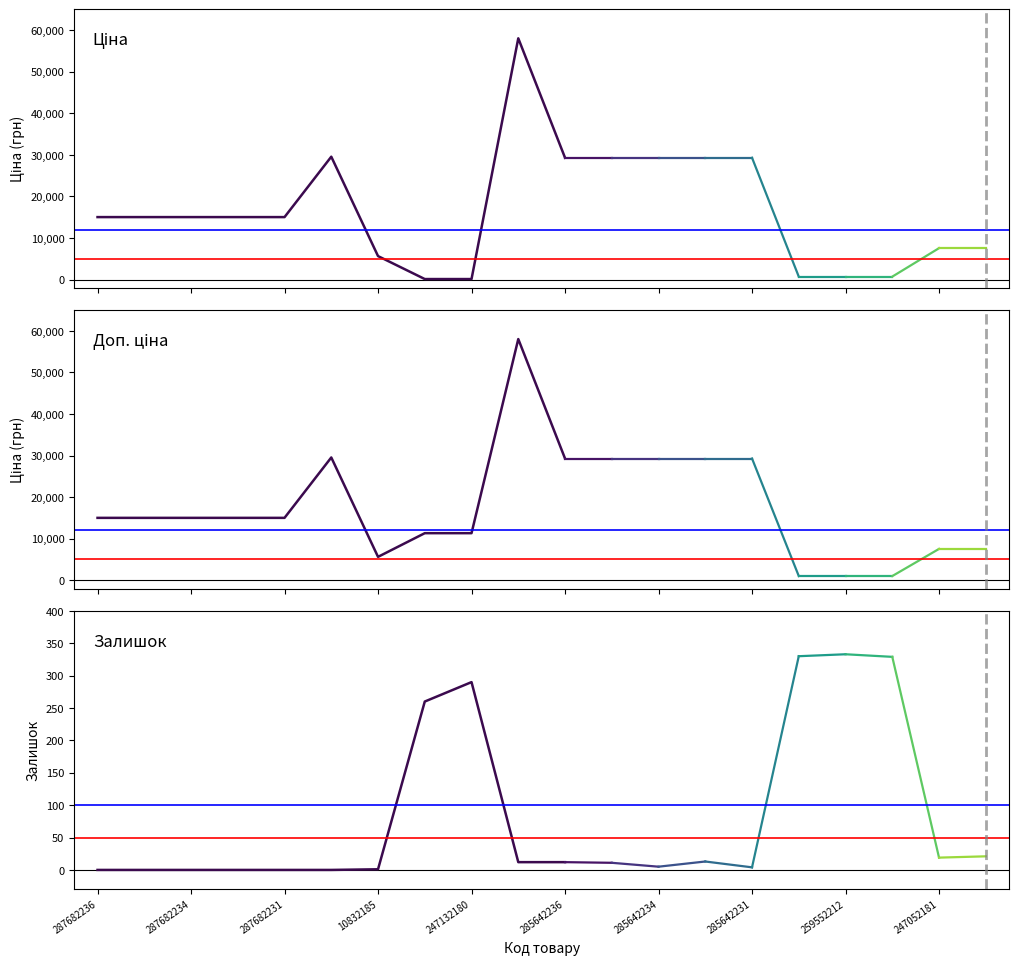

What is the average value of the Залишок series?

11.5